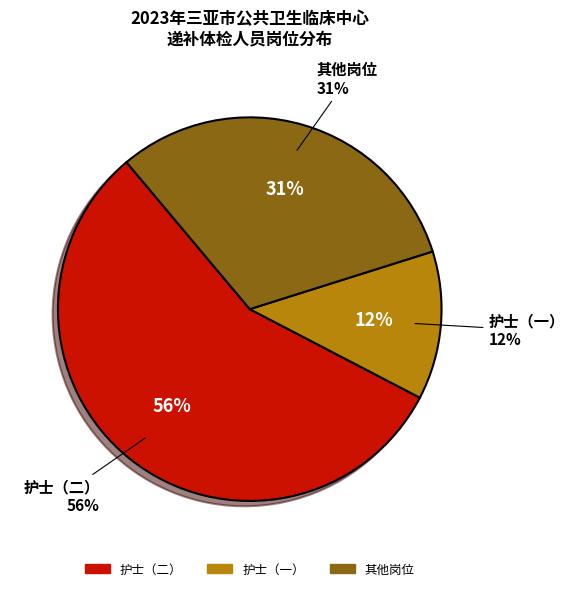

Is it true that 检验科技师 is 12% of the pie?

False